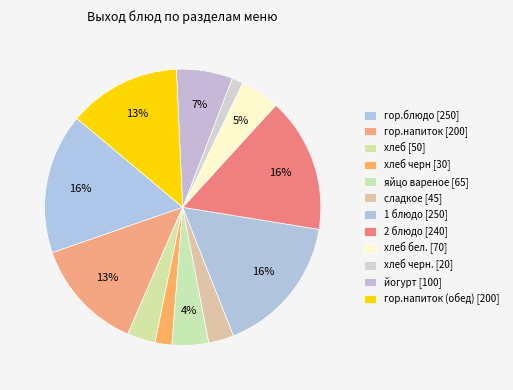

Which category has the biggest portion of the pie?

гор.блюдо